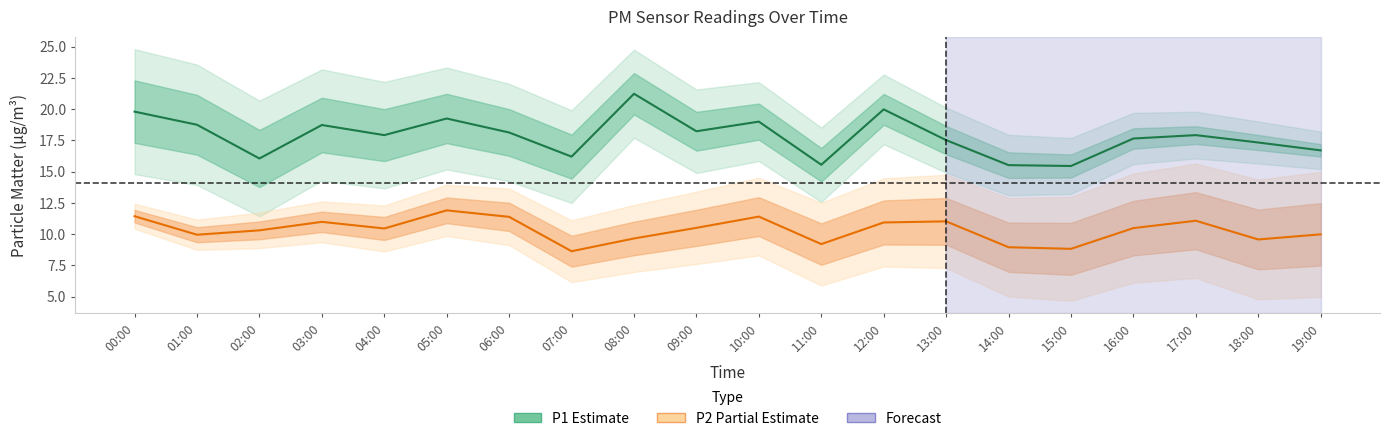

How many data points in P2 (Partial) are less than 10?

8